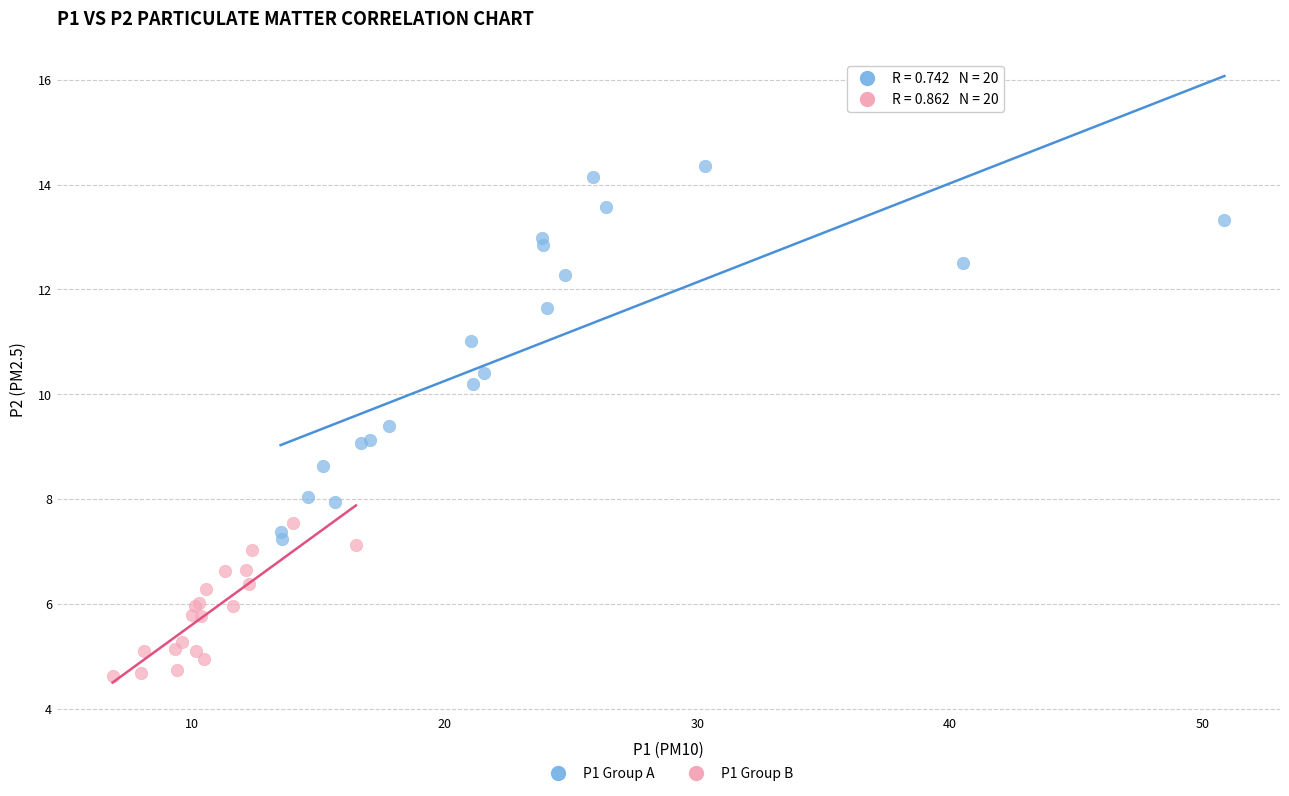

Which series has the widest spread of Y values?

P1 Group A